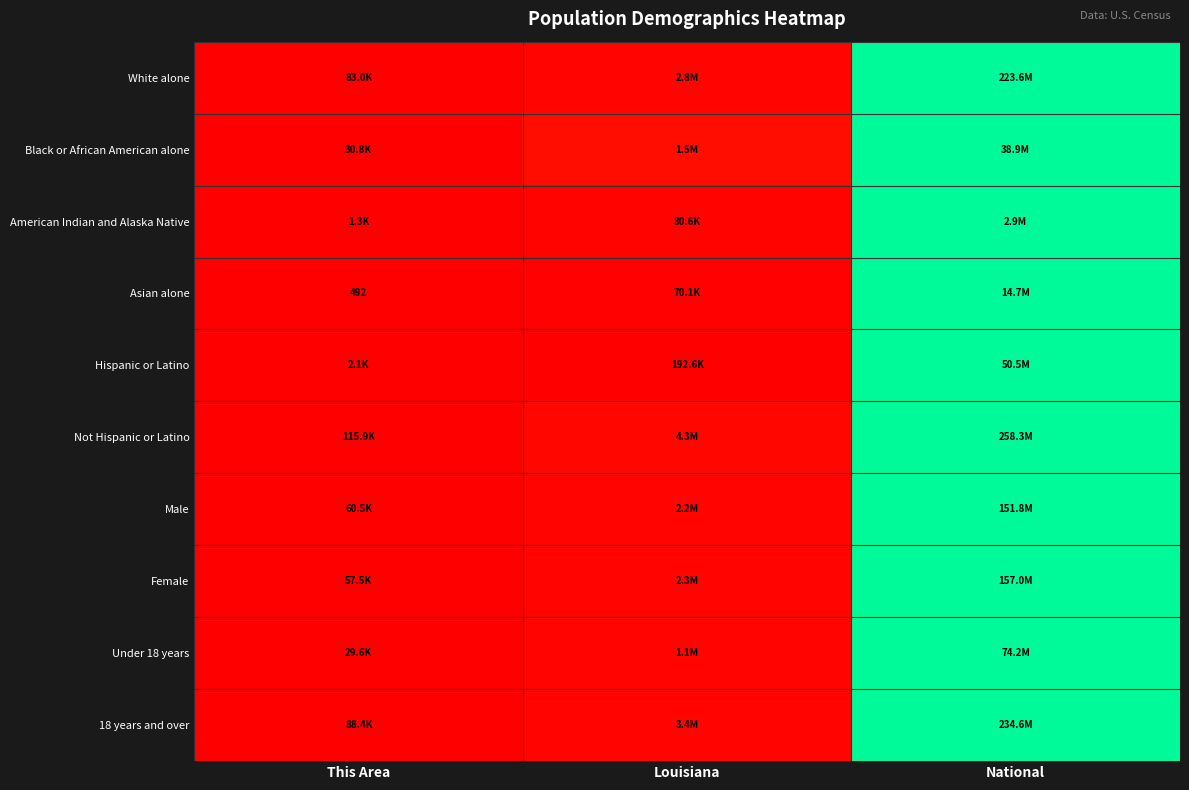

At how many categories does at least one series exceed 0?

2